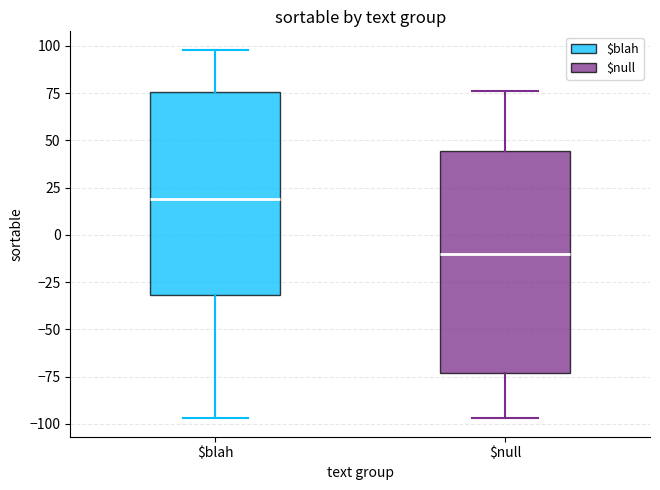

Reading left to right, read every box against the y-axis: the position of its median line, the range the box covers, and the ends of its whiskers. The values are not printed on the chart, so give them approximately, as read against the axis.

$blah: median 20, box -30 to 75, whiskers -95 to 100
$null: median -10, box -75 to 45, whiskers -95 to 75